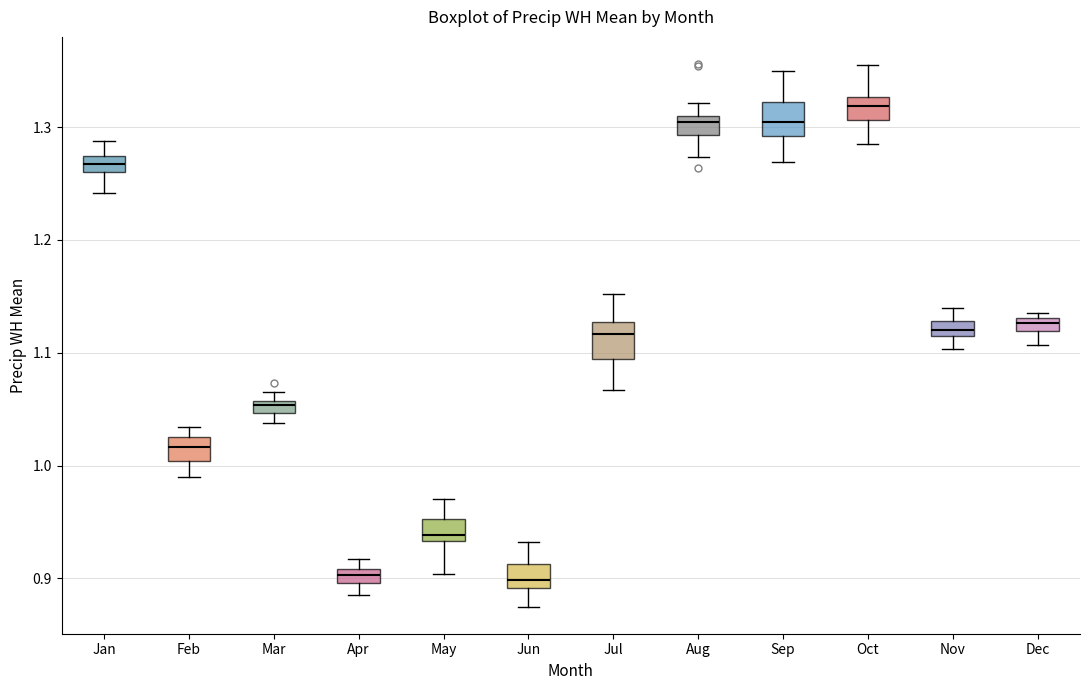

Where does the lower whisker of the box for Jun end on the y-axis? The values are not printed on the chart, so give them approximately, as read against the axis.

0.88